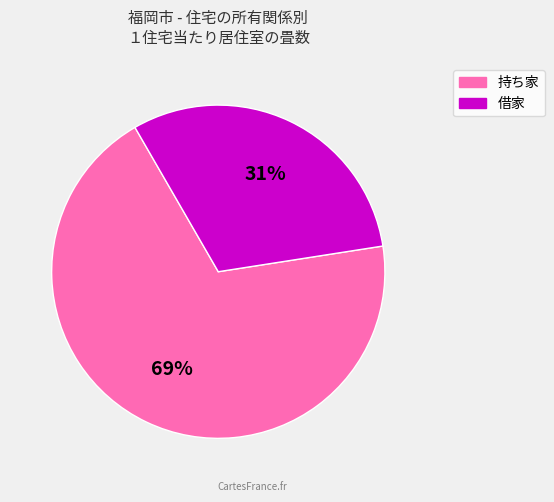

To the nearest percent, what is the average slice percentage?

50%